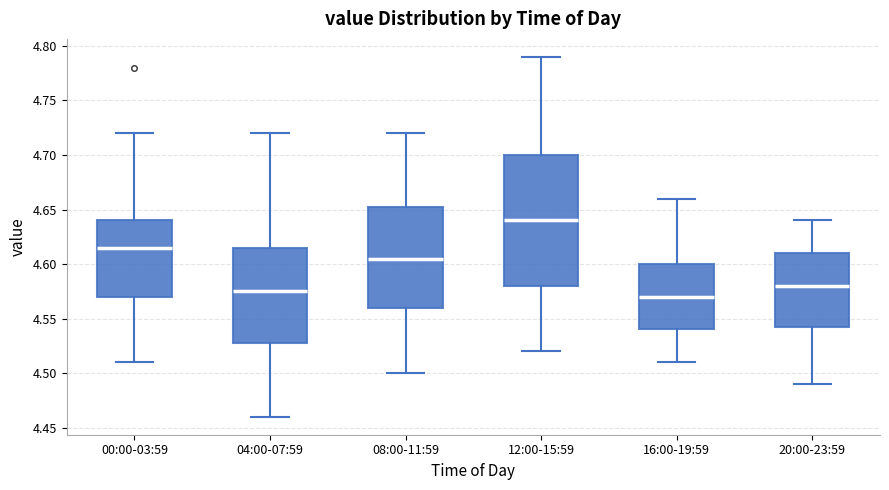

Comparing the boxes themselves (not the whiskers), which one is the tallest?

12:00-15:59